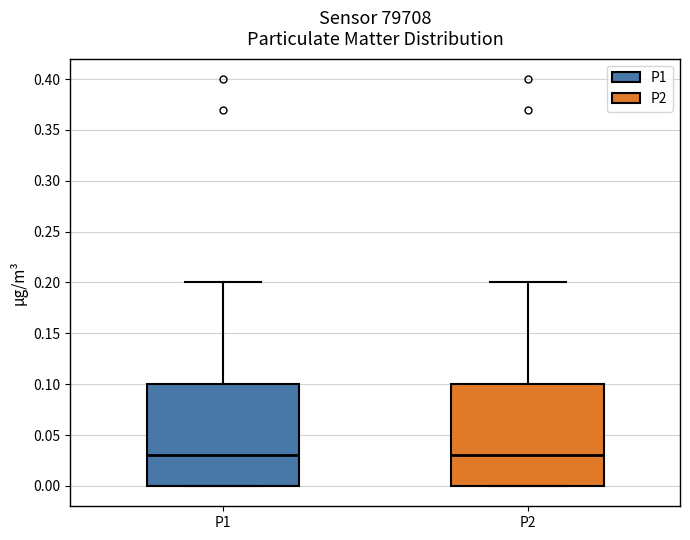

Where is the lower edge of the box for P1 on the y-axis? The values are not printed on the chart, so give them approximately, as read against the axis.

0.00